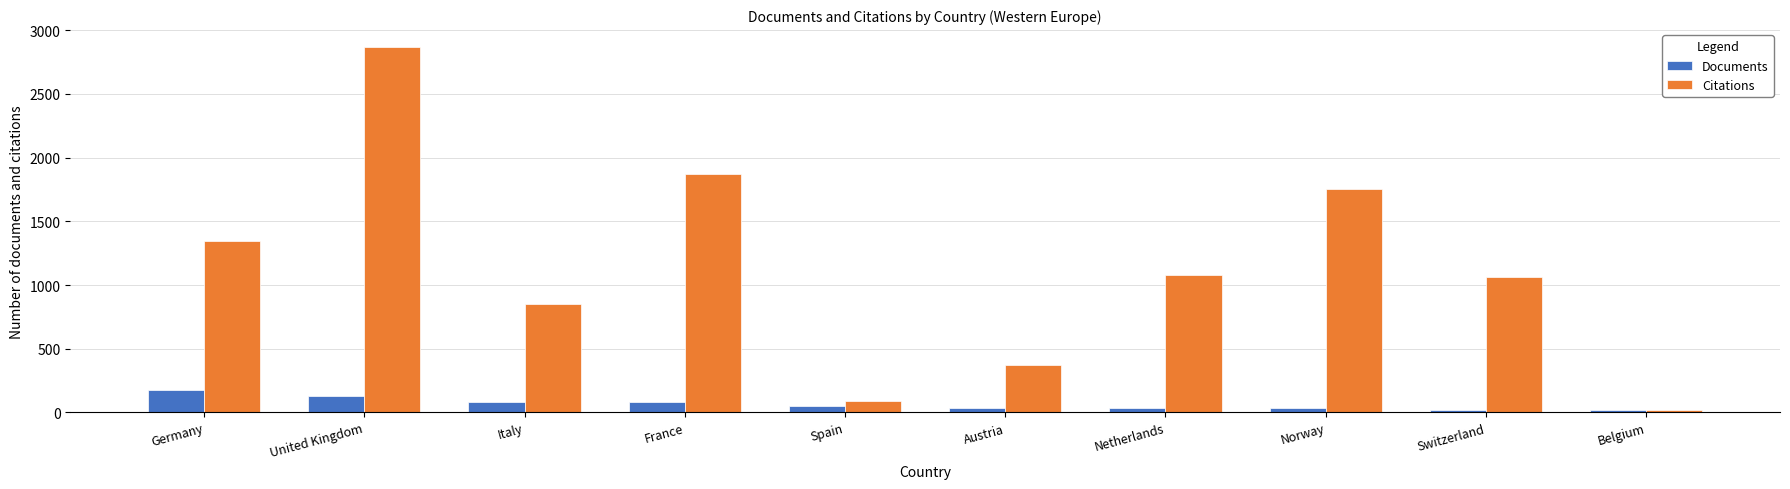

How many values in the Documents series are below 47?

5